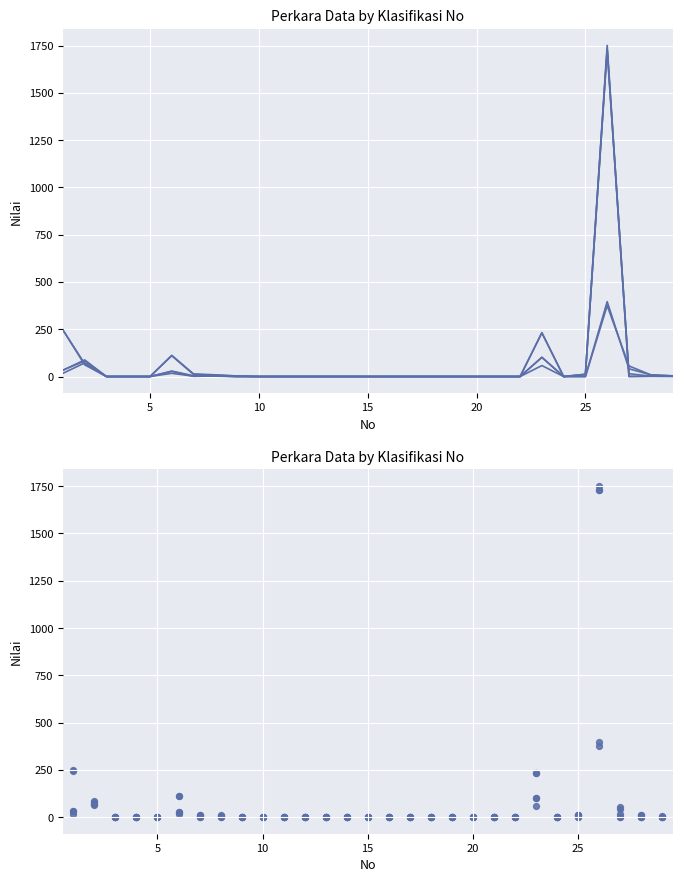

Which series reaches the maximum Y coordinate?

Perkara Masuk